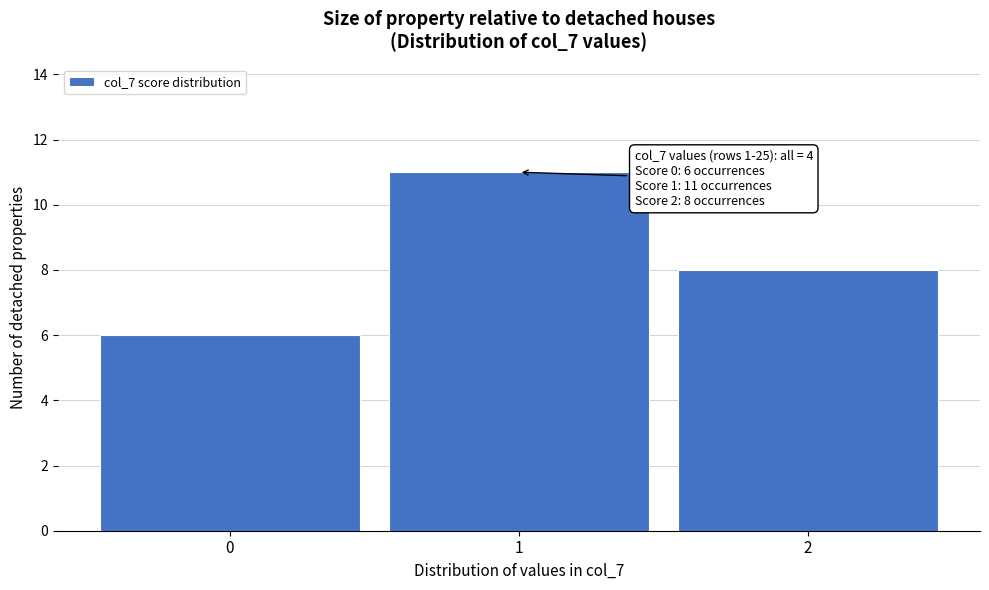

Which range on the x-axis has the tallest bar?

0.5 to 1.5